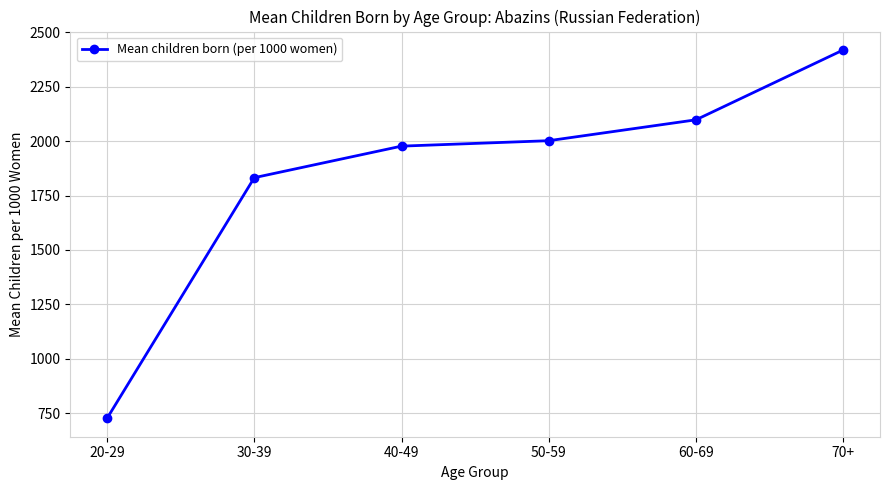

What is the label of the 3rd point from the left?

40-49